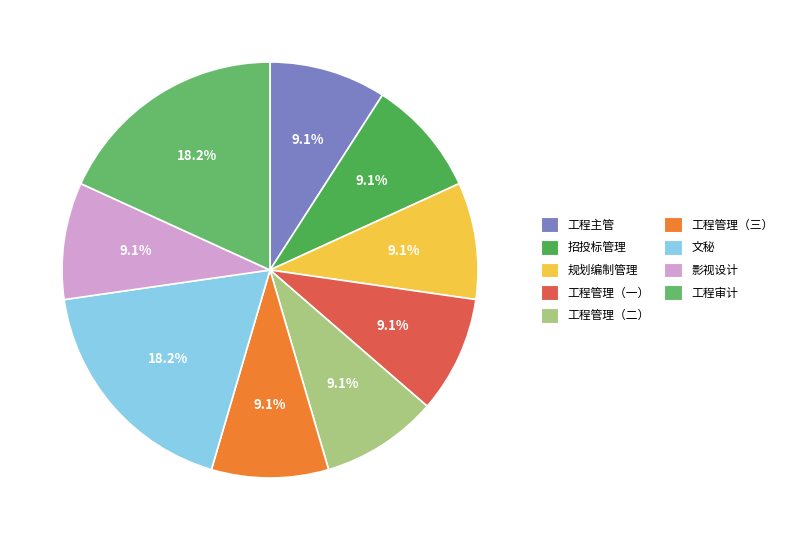

The 工程管理（三） slice represents 9% of the pie. True or false?

True